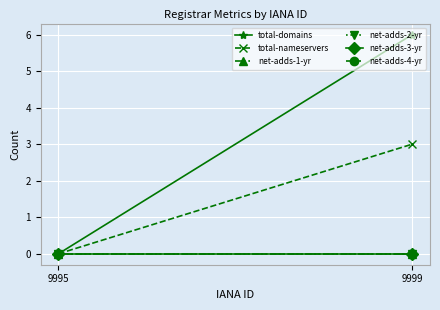

Reading left to right, transcribe all the data shown in this chart.

total-domains: 0	6
total-nameservers: 0	3
net-adds-1-yr: 0	0
net-adds-2-yr: 0	0
net-adds-3-yr: 0	0
net-adds-4-yr: 0	0